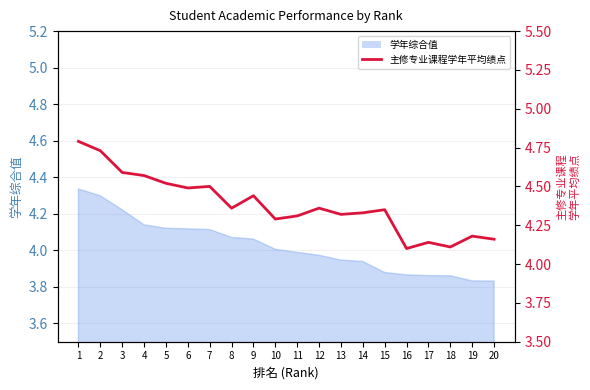

True or false: the data shows 2.3 at 16.

False